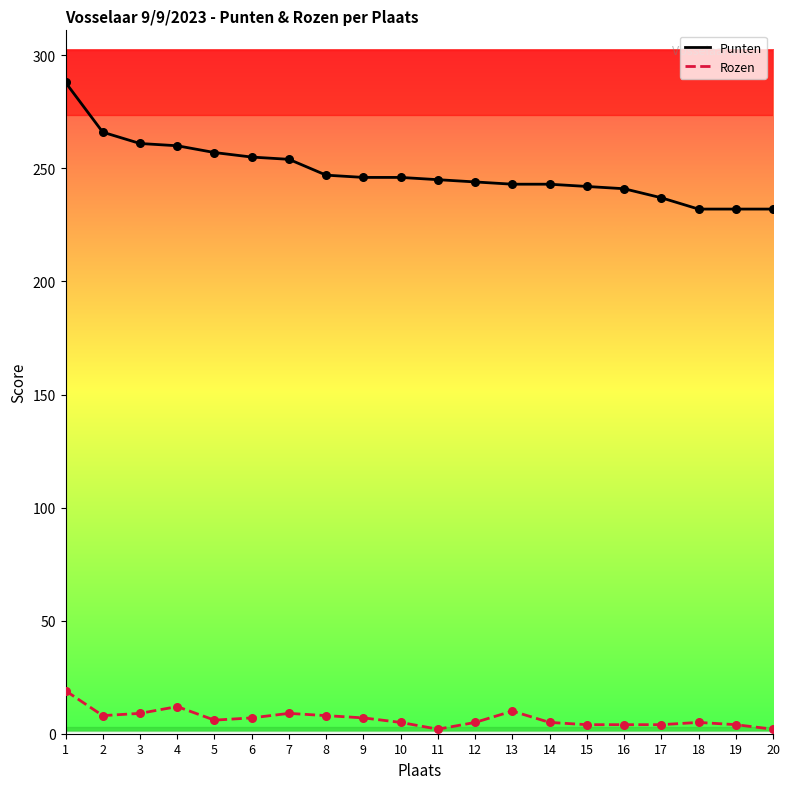

Which series has the largest Y range (max minus min)?

Punten